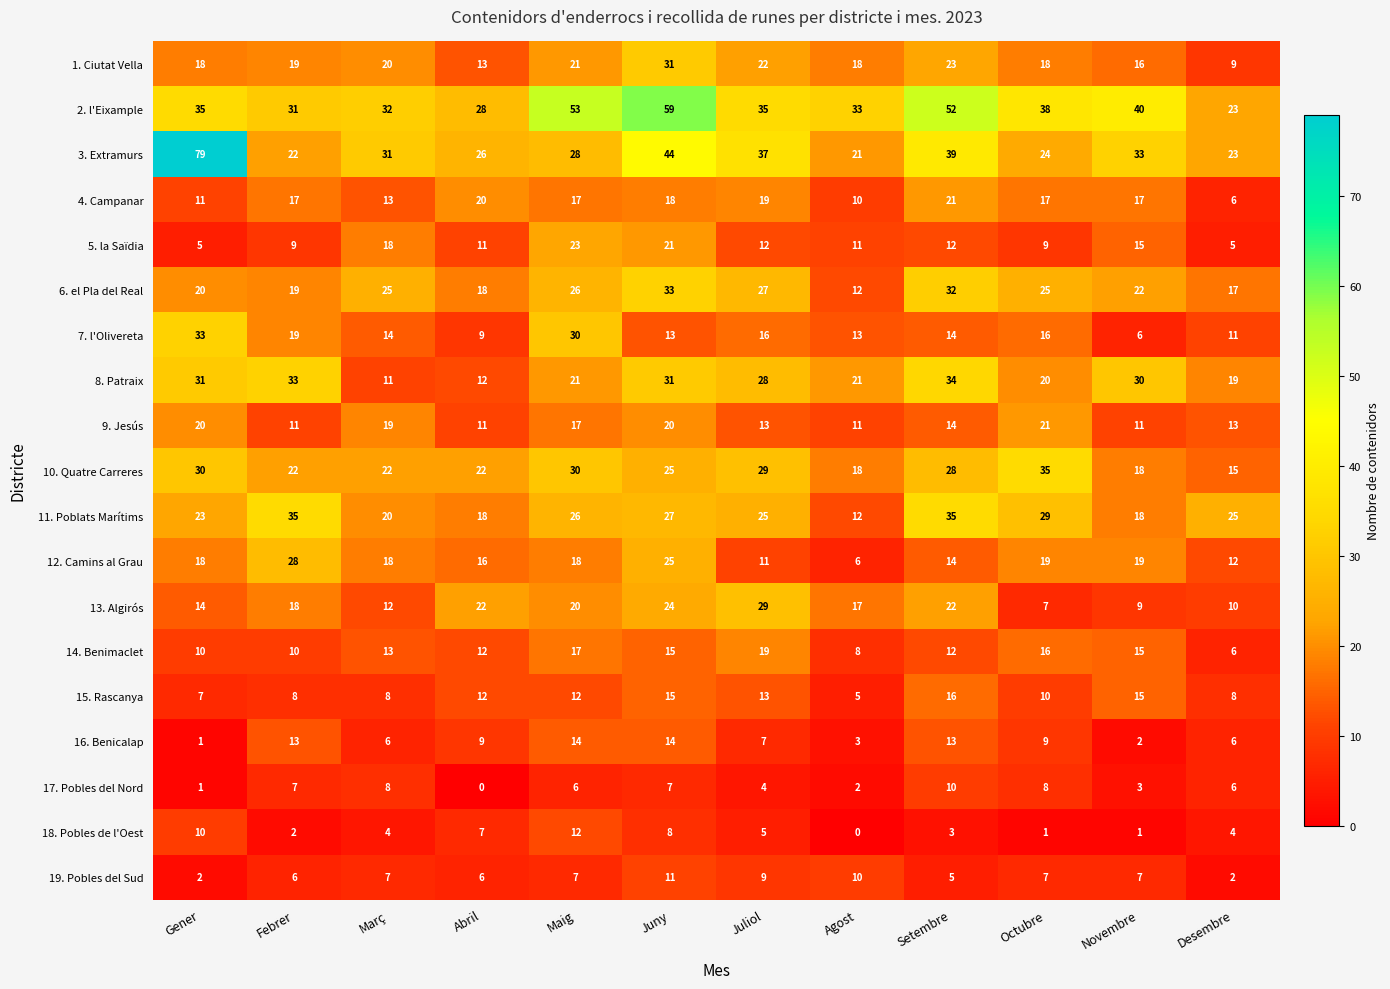

Where does the 5. la Saïdia series first go above 12?

Març